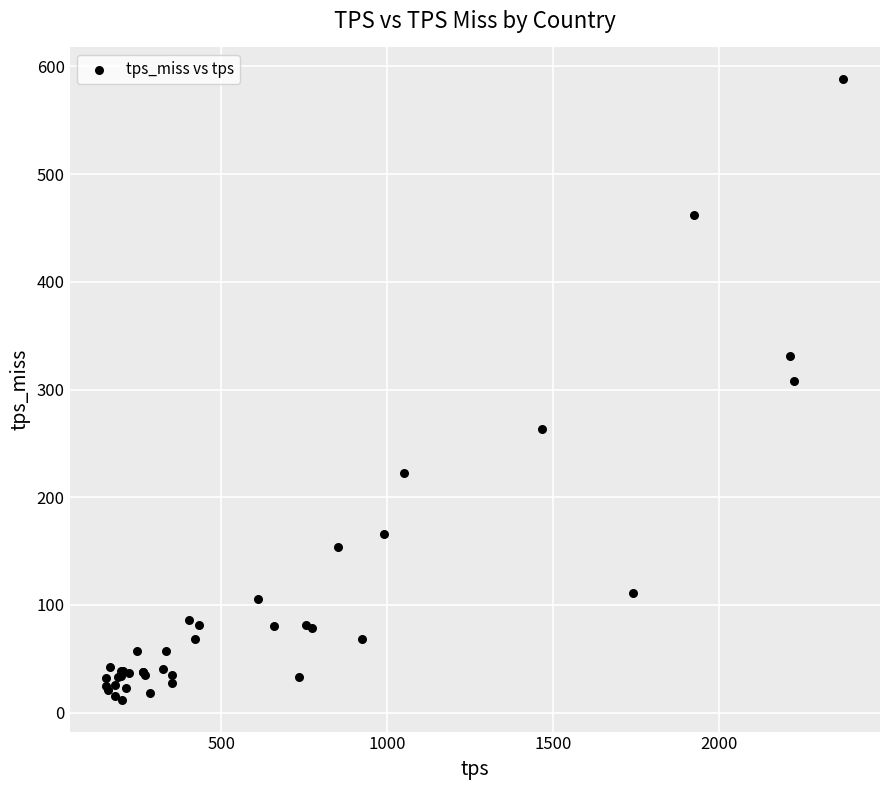

What Y value in the scatter plot is closest to 300?

307.5